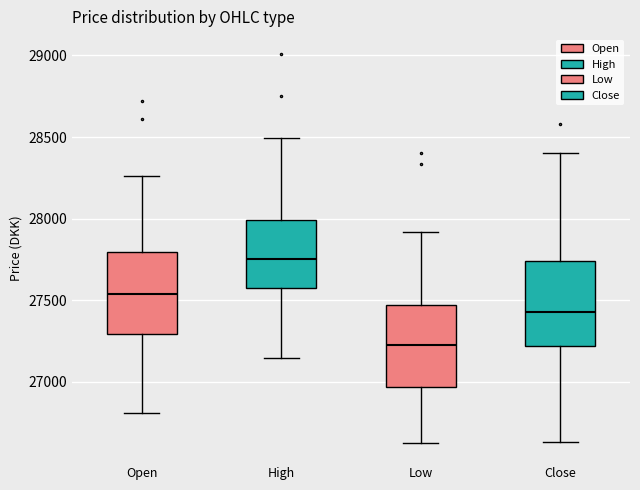

Reading left to right, transcribe this box plot: for each box, give where its median line is, the range the box spans, and where its two whiskers end, as read against the y-axis. The values are not printed on the chart, so give them approximately, as read against the axis.

Open: median 27550, box 27300 to 27800, whiskers 26800 to 28250
High: median 27750, box 27600 to 28000, whiskers 27150 to 28500
Low: median 27250, box 26950 to 27450, whiskers 26650 to 27900
Close: median 27450, box 27200 to 27750, whiskers 26650 to 28400